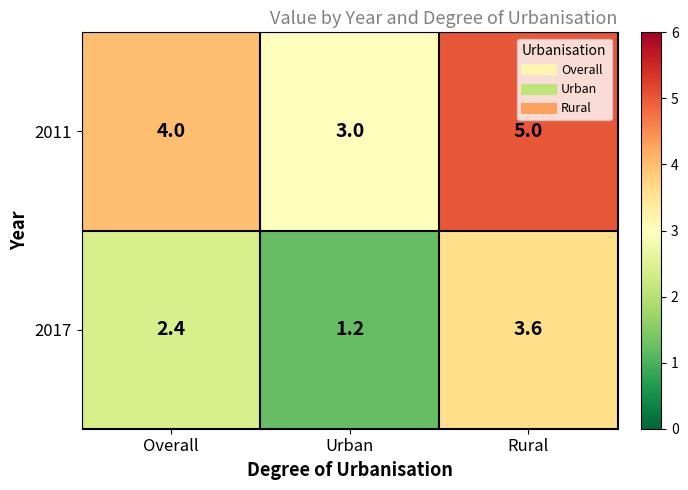

True or false: 2011 has a value of 4.0 at Overall.

True